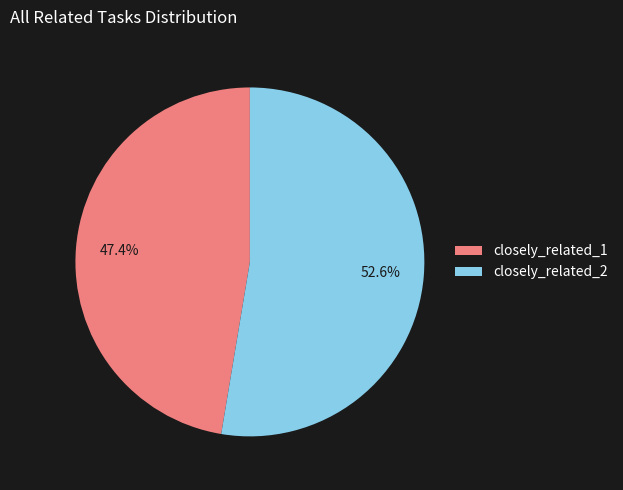

Which has a higher value, closely_related_1 or closely_related_2?

closely_related_2